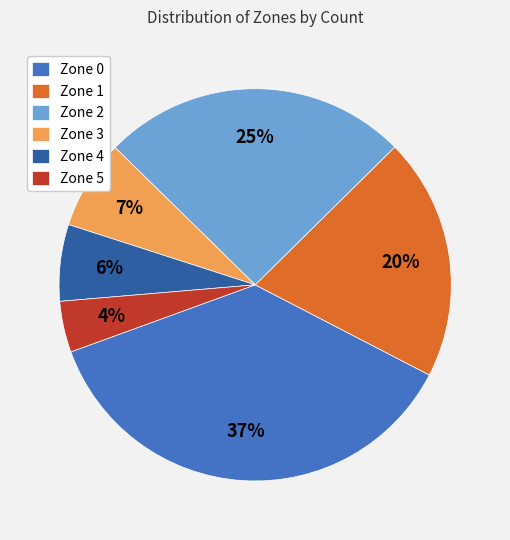

Is the sum of Zone 0 and Zone 3 greater than half?

No